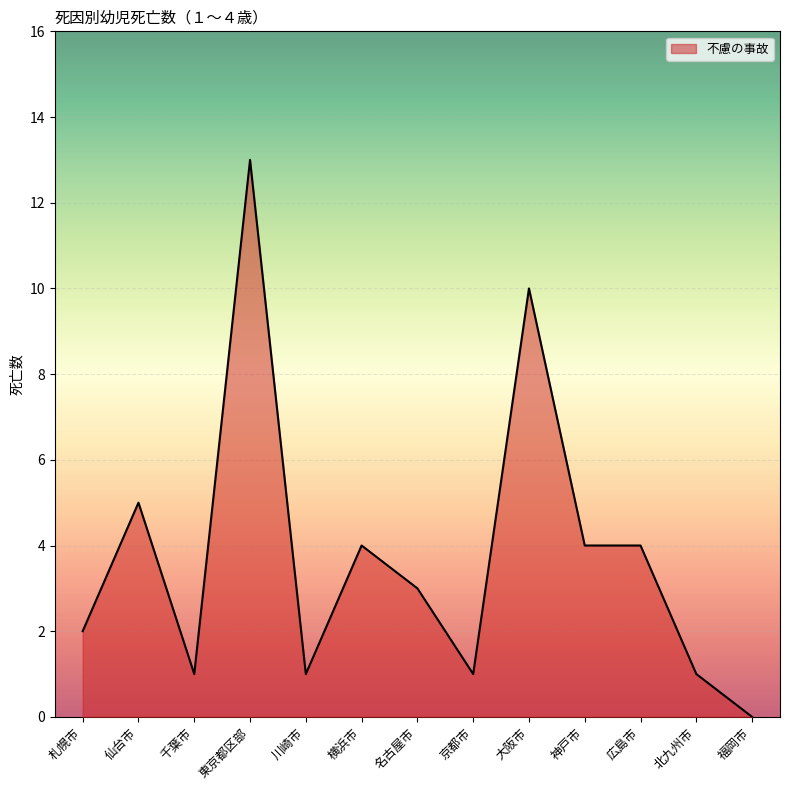

Reading left to right, what are all the values shown in this chart?

2	5	1	13	1	4	3	1	10	4	4	1	0